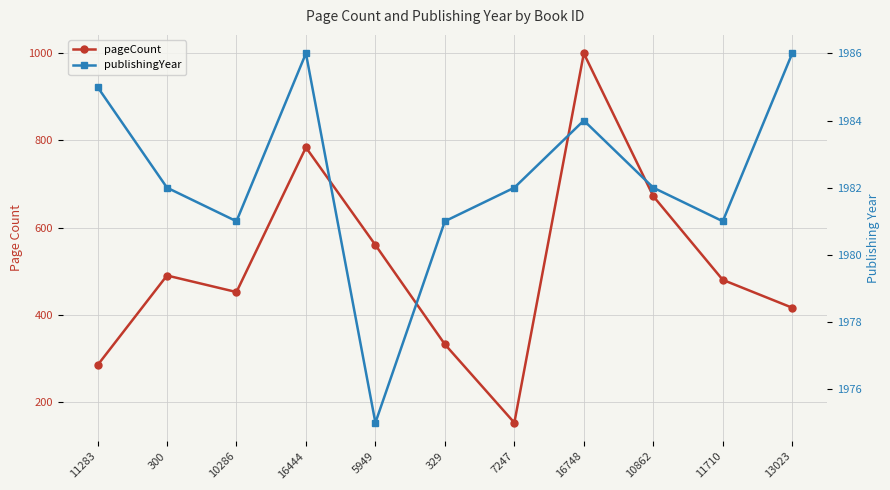

True or false: publishingYear and pageCount intersect in this chart.

False